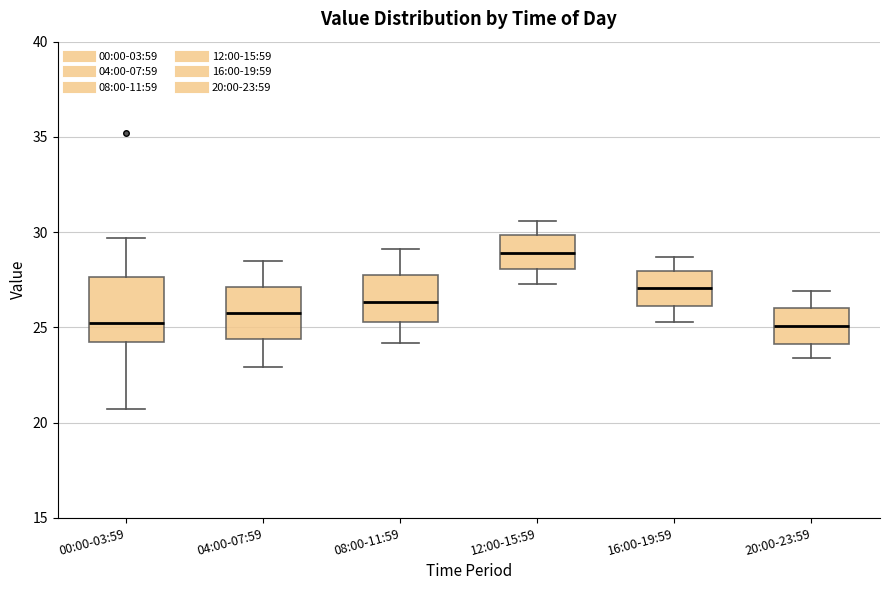

Which box is the tallest, from its lower edge to its upper edge?

00:00-03:59